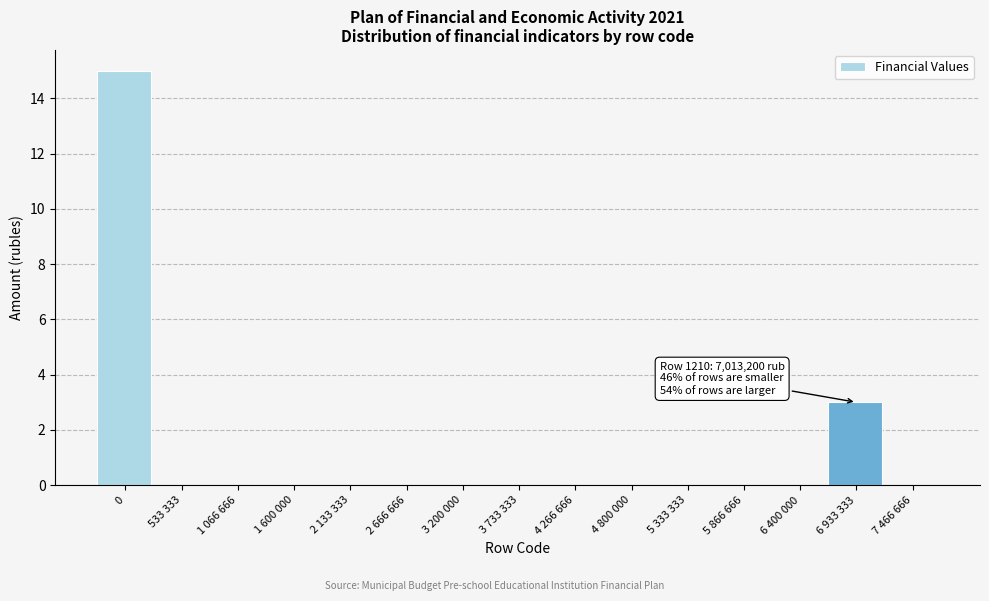

Reading left to right, list all the values displayed in this chart.

0=15	533 333=0	1 066 666=0	1 600 000=0	2 133 333=0	2 666 666=0	3 200 000=0	3 733 333=0	4 266 666=0	4 800 000=0	5 333 333=0	5 866 666=0	6 400 000=0	6 933 333=3	7 466 666=0